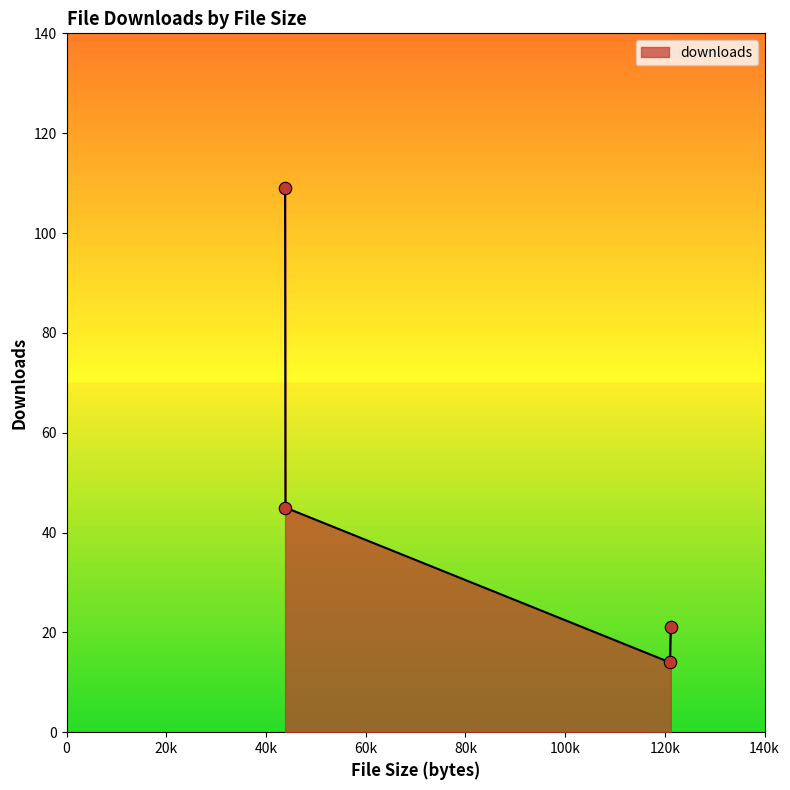

What is the smallest value displayed?

14